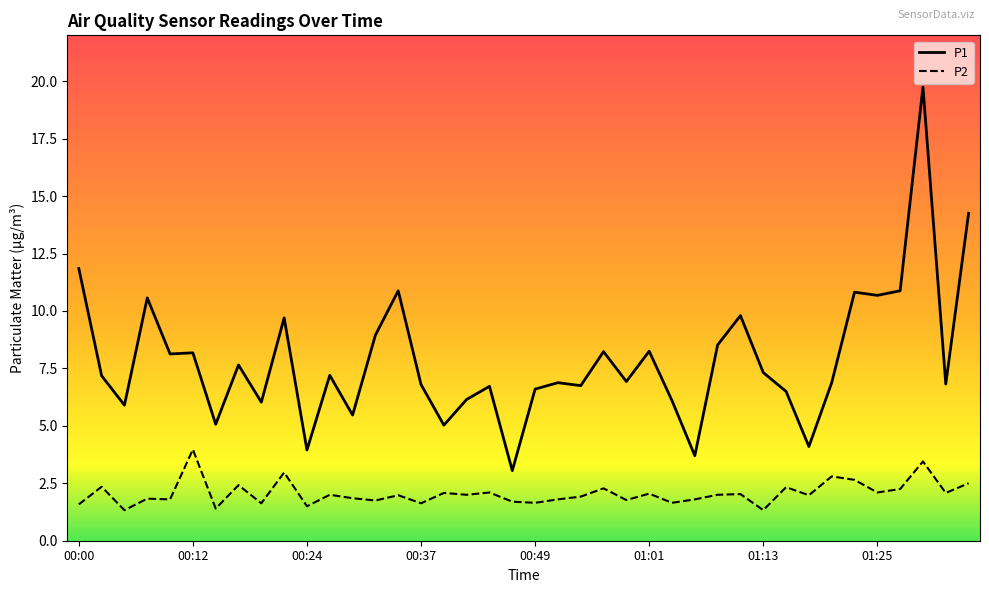

True or false: P1 has more than 2 points higher than both neighbors.

True